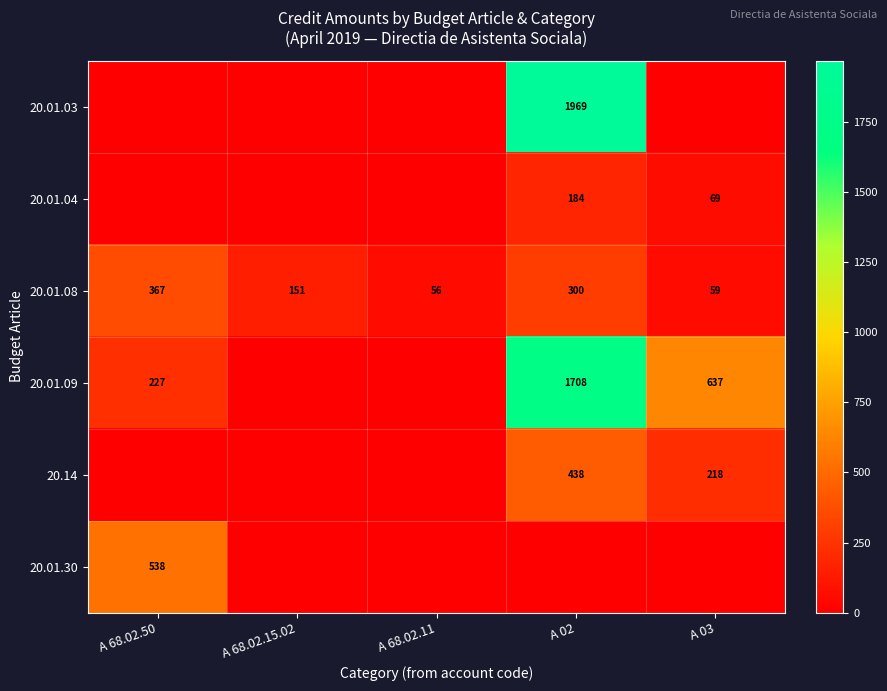

At which category is the sum across all series the highest?

A 02